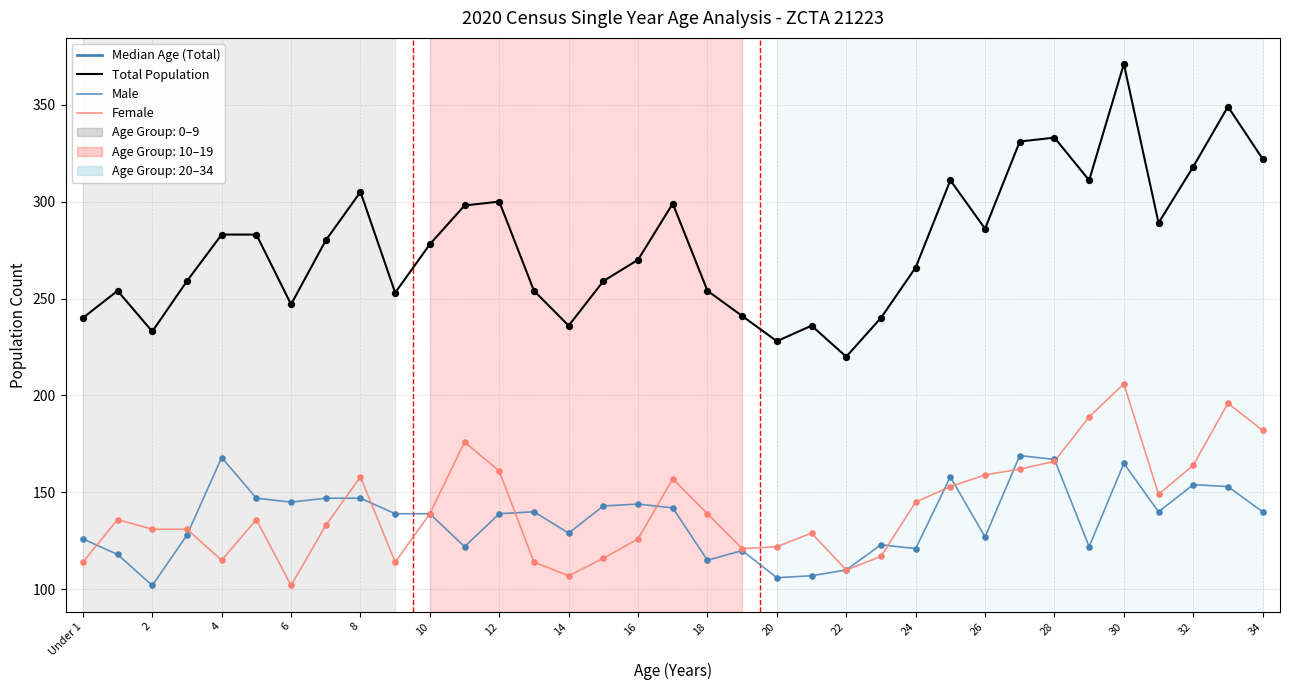

Which series has the largest Y range (max minus min)?

Total